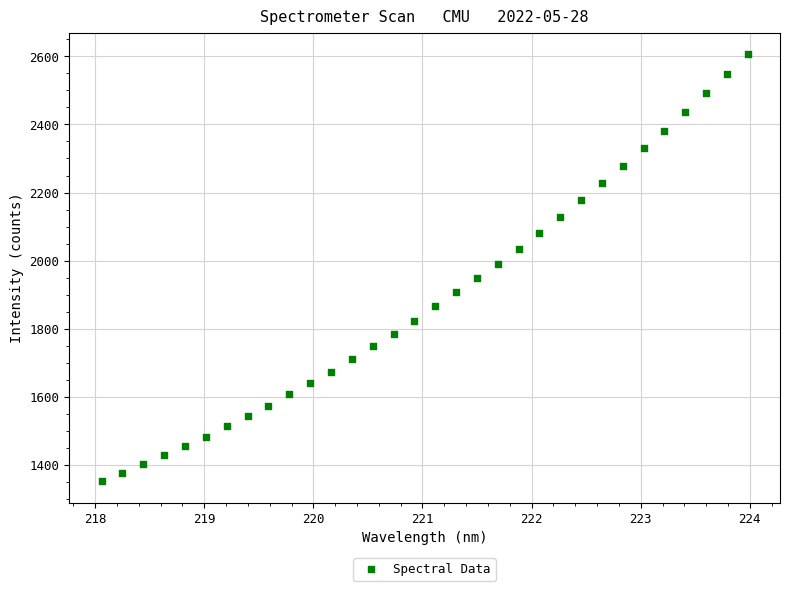

What is the range of Y values (max minus min)?

1254.6